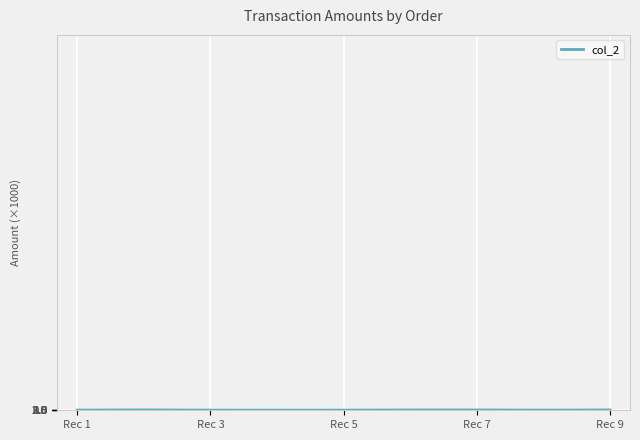

How many lines are shown in the chart?

1